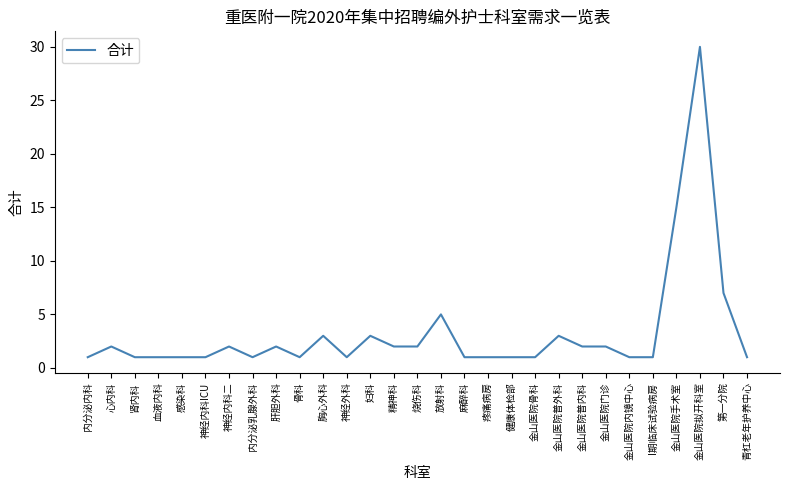

True or false: the data shows 1 at 麻醉科.

True